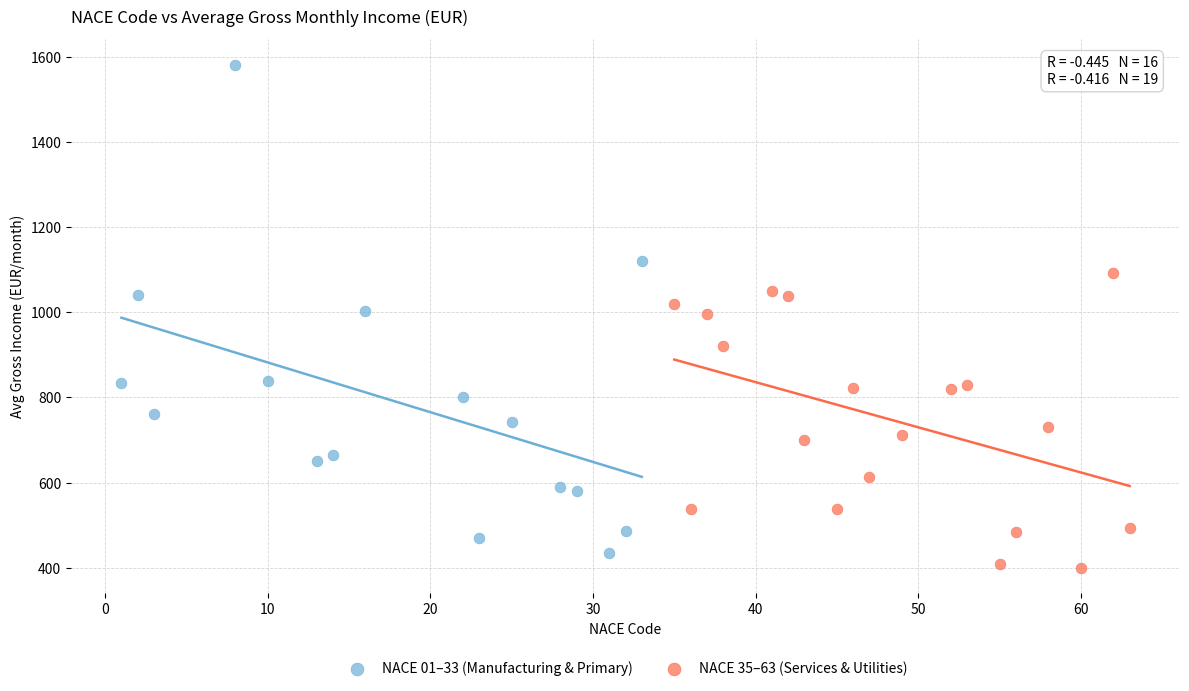

What are all the series names shown in the legend?

NACE 01–33 (Manufacturing & Primary), NACE 35–63 (Services & Utilities)